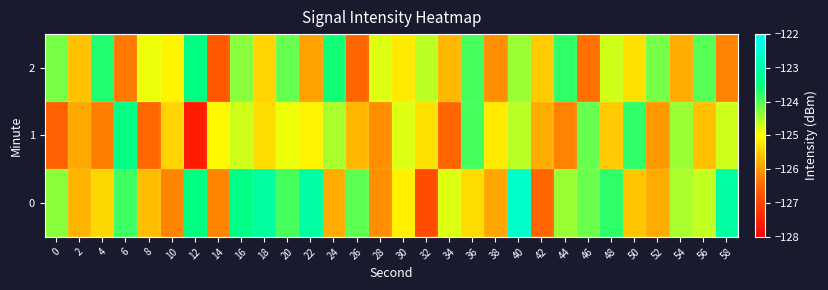

Which label corresponds to the smallest value in the chart?

12